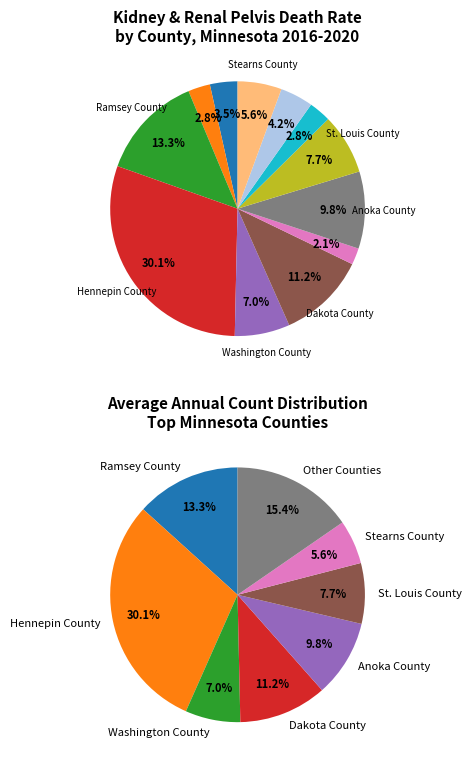

Which slice is the smallest?

Sherburne County